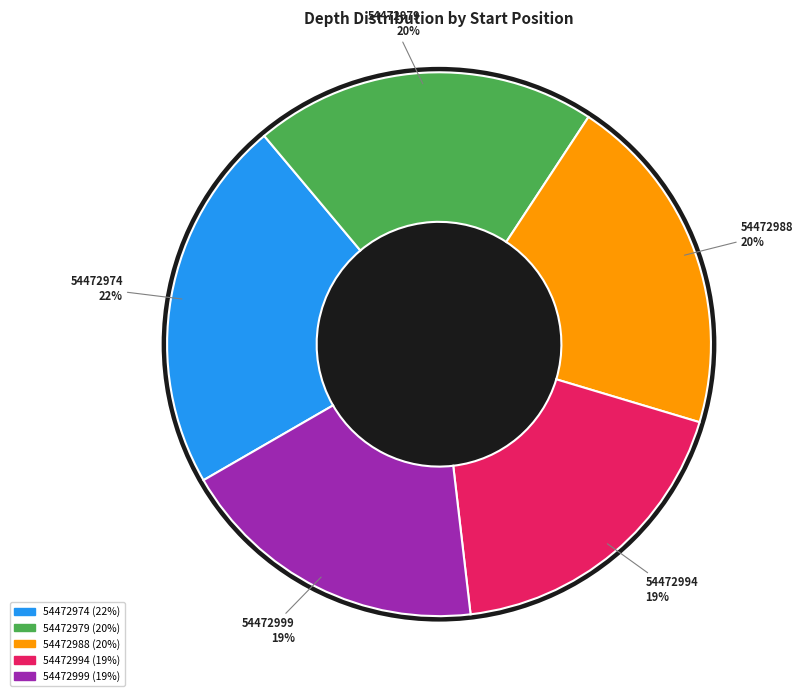

Is 54472999 the majority of the pie?

No